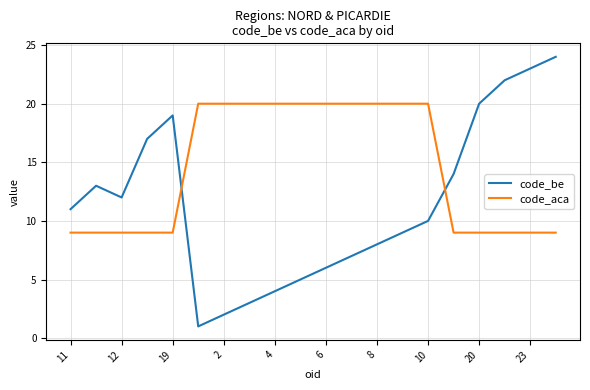

How many distinct data groups are displayed?

2